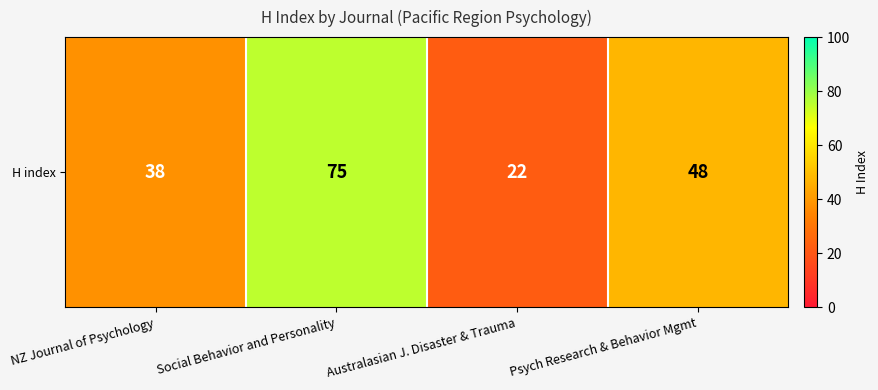

List the labels in order of value, smallest first.

Australasian J. Disaster & Trauma, NZ Journal of Psychology, Psych Research & Behavior Mgmt, Social Behavior and Personality